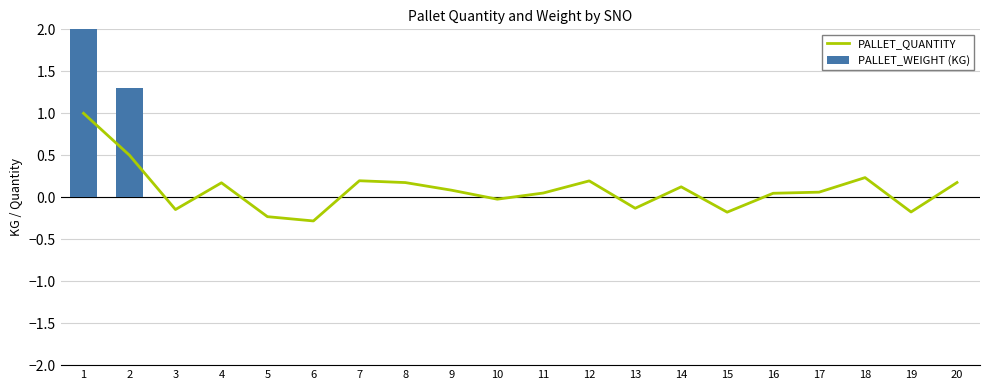

Which series has the largest range (max minus min)?

PALLET_WEIGHT (KG)